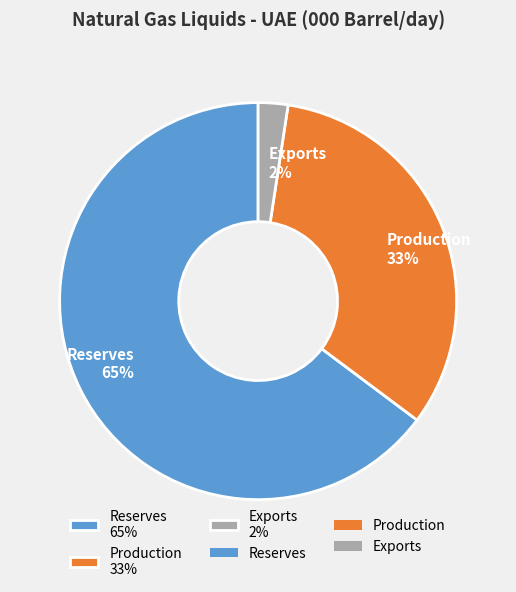

To the nearest percent, what is the difference between the Reserves 65% and Production 33% slice percentages?

32%